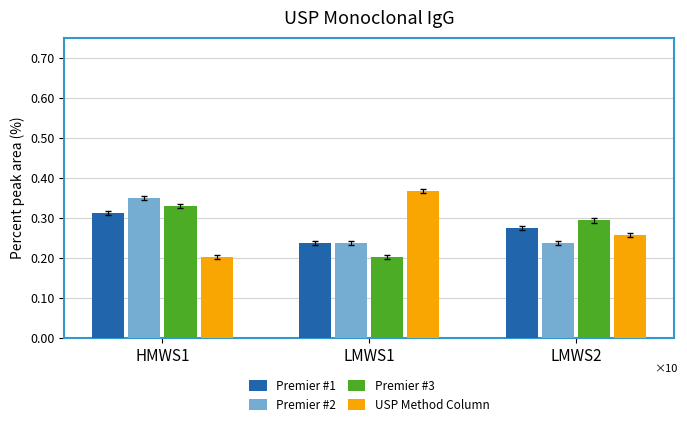

What is the sum of the USP Method Column values at LMWS2 and LMWS1?

0.6